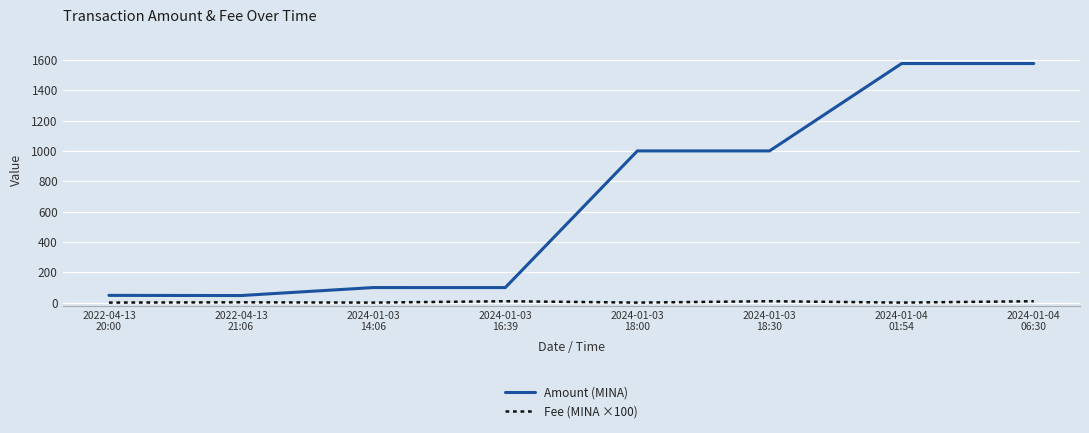

At which label does Amount (MINA) first exceed 999?

2024-01-03
18:00